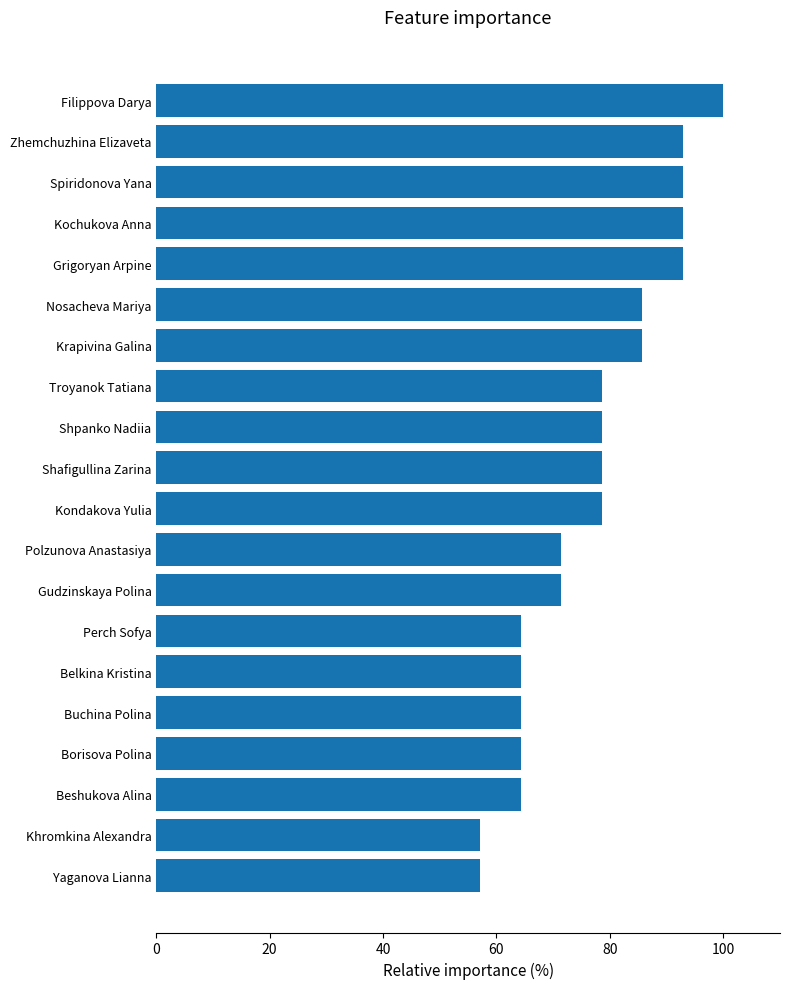

Is it true that the value at Kondakova Yulia is 25.7?

False